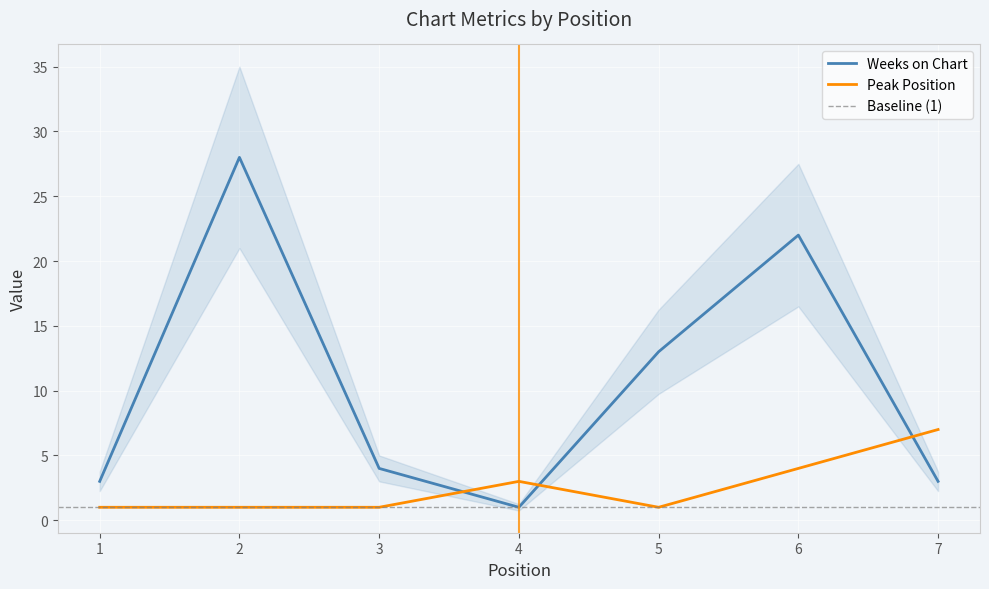

Between which two adjacent categories do Weeks on Chart and Peak Position first intersect?

3 and 4